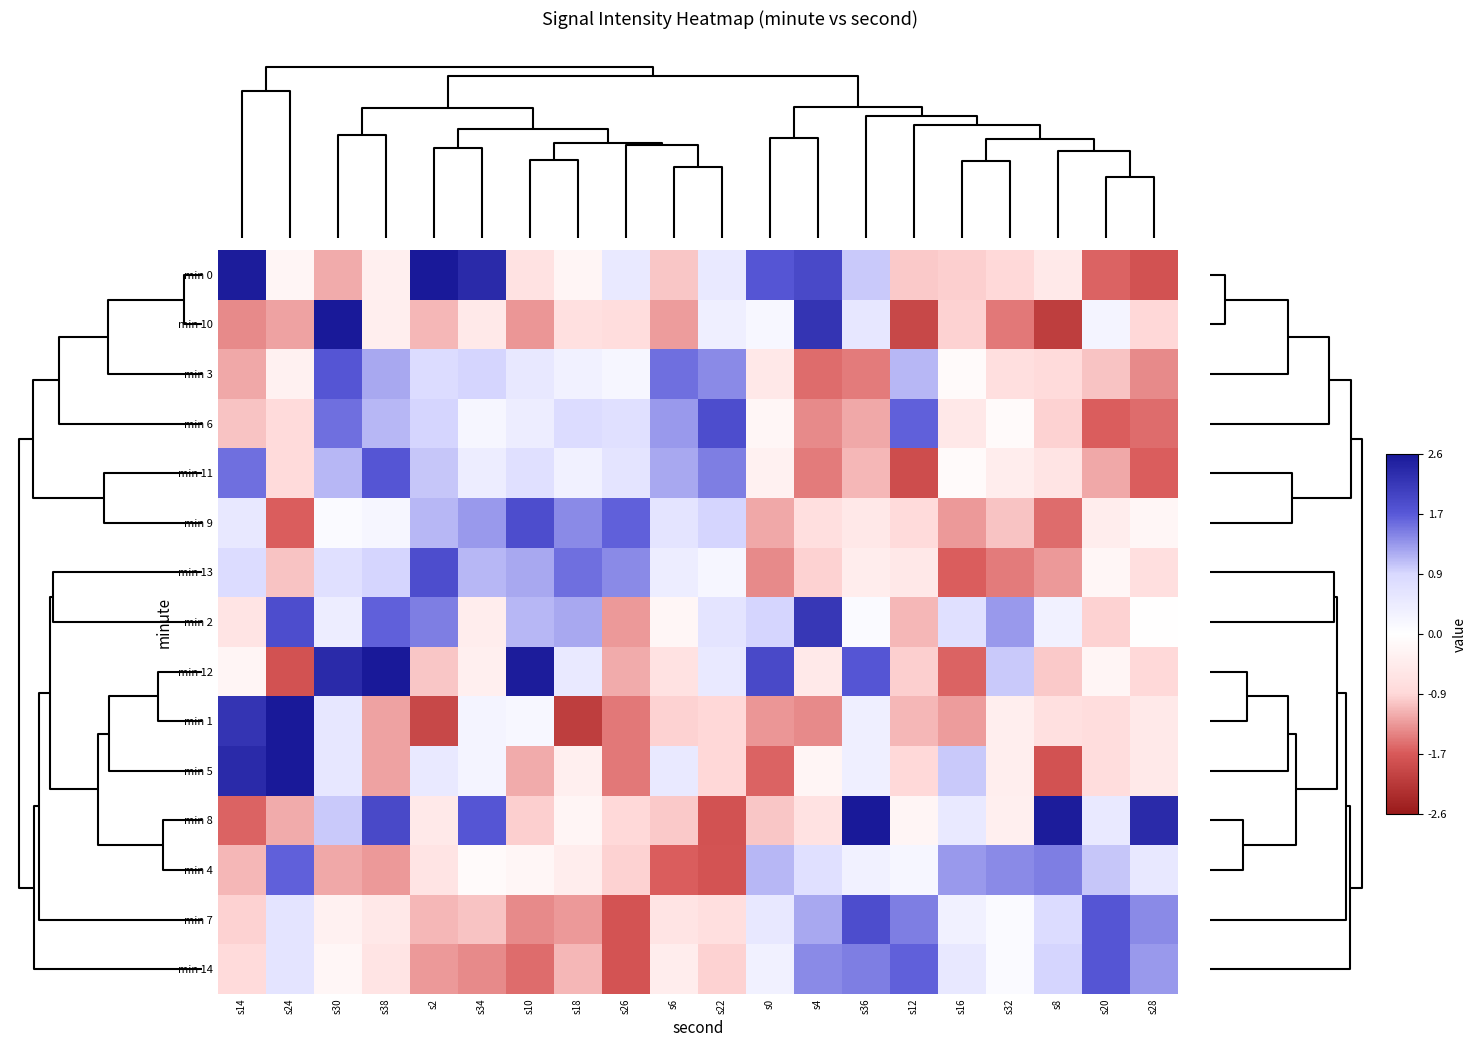

Reading left to right, transcribe all the data shown in this chart.

min 0: s14=2.6	s24=-0.2	s30=-1.2	s38=-0.4	s2=2.9	s34=2.4	s10=-0.7	s18=-0.2	s26=0.5	s6=-1.0	s22=0.5	s0=1.8	s4=2.0	s36=1.0	s12=-1.0	s16=-0.9	s32=-0.9	s8=-0.5	s20=-1.7	s28=-1.8
min 10: s14=-1.4	s24=-1.2	s30=2.9	s38=-0.4	s2=-1.1	s34=-0.5	s10=-1.3	s18=-0.7	s26=-0.8	s6=-1.3	s22=0.4	s0=0.2	s4=2.2	s36=0.5	s12=-2.0	s16=-0.9	s32=-1.5	s8=-2.1	s20=0.2	s28=-0.9
min 3: s14=-1.2	s24=-0.3	s30=1.8	s38=1.2	s2=0.8	s34=0.9	s10=0.5	s18=0.3	s26=0.2	s6=1.6	s22=1.4	s0=-0.5	s4=-1.6	s36=-1.5	s12=1.1	s16=-0.1	s32=-0.7	s8=-0.8	s20=-1.0	s28=-1.4
min 6: s14=-1.0	s24=-0.8	s30=1.6	s38=1.1	s2=0.9	s34=0.2	s10=0.4	s18=0.8	s26=0.7	s6=1.3	s22=1.9	s0=-0.2	s4=-1.4	s36=-1.2	s12=1.7	s16=-0.5	s32=-0.1	s8=-0.9	s20=-1.7	s28=-1.6
min 11: s14=1.6	s24=-0.8	s30=1.1	s38=1.8	s2=1.0	s34=0.4	s10=0.7	s18=0.3	s26=0.6	s6=1.2	s22=1.5	s0=-0.3	s4=-1.5	s36=-1.1	s12=-1.9	s16=-0.1	s32=-0.4	s8=-0.6	s20=-1.2	s28=-1.7
min 9: s14=0.5	s24=-1.7	s30=0.1	s38=0.2	s2=1.1	s34=1.3	s10=1.9	s18=1.4	s26=1.7	s6=0.6	s22=0.9	s0=-1.2	s4=-0.7	s36=-0.5	s12=-0.8	s16=-1.3	s32=-1.0	s8=-1.6	s20=-0.4	s28=-0.2
min 13: s14=0.8	s24=-1.0	s30=0.7	s38=0.9	s2=1.9	s34=1.1	s10=1.2	s18=1.6	s26=1.4	s6=0.4	s22=0.2	s0=-1.4	s4=-0.9	s36=-0.4	s12=-0.5	s16=-1.7	s32=-1.5	s8=-1.3	s20=-0.2	s28=-0.7
min 2: s14=-0.6	s24=1.9	s30=0.4	s38=1.7	s2=1.5	s34=-0.4	s10=1.1	s18=1.2	s26=-1.3	s6=-0.2	s22=0.6	s0=0.9	s4=2.2	s36=0.1	s12=-1.1	s16=0.7	s32=1.3	s8=0.3	s20=-0.9	s28=-0.0
min 12: s14=-0.2	s24=-1.8	s30=2.4	s38=2.9	s2=-1.0	s34=-0.4	s10=2.6	s18=0.5	s26=-1.2	s6=-0.7	s22=0.5	s0=2.0	s4=-0.5	s36=1.8	s12=-0.9	s16=-1.7	s32=1.0	s8=-1.0	s20=-0.2	s28=-0.9
min 1: s14=2.2	s24=2.9	s30=0.5	s38=-1.2	s2=-2.0	s34=0.2	s10=0.2	s18=-2.1	s26=-1.5	s6=-0.9	s22=-0.9	s0=-1.3	s4=-1.4	s36=0.4	s12=-1.1	s16=-1.3	s32=-0.4	s8=-0.7	s20=-0.8	s28=-0.5
min 5: s14=2.4	s24=2.9	s30=0.5	s38=-1.2	s2=0.5	s34=0.2	s10=-1.2	s18=-0.4	s26=-1.5	s6=0.5	s22=-0.9	s0=-1.7	s4=-0.2	s36=0.4	s12=-0.9	s16=1.0	s32=-0.4	s8=-1.8	s20=-0.8	s28=-0.5
min 8: s14=-1.7	s24=-1.2	s30=1.0	s38=2.0	s2=-0.5	s34=1.8	s10=-0.9	s18=-0.2	s26=-0.9	s6=-1.0	s22=-1.8	s0=-1.0	s4=-0.7	s36=2.9	s12=-0.2	s16=0.5	s32=-0.4	s8=2.6	s20=0.5	s28=2.4
min 4: s14=-1.1	s24=1.7	s30=-1.2	s38=-1.3	s2=-0.6	s34=-0.1	s10=-0.2	s18=-0.4	s26=-0.9	s6=-1.7	s22=-1.8	s0=1.1	s4=0.7	s36=0.3	s12=0.2	s16=1.3	s32=1.4	s8=1.5	s20=1.0	s28=0.5
min 7: s14=-0.9	s24=0.6	s30=-0.3	s38=-0.5	s2=-1.1	s34=-1.0	s10=-1.4	s18=-1.3	s26=-1.8	s6=-0.6	s22=-0.7	s0=0.5	s4=1.2	s36=1.9	s12=1.5	s16=0.3	s32=0.1	s8=0.8	s20=1.8	s28=1.4
min 14: s14=-0.8	s24=0.6	s30=-0.2	s38=-0.6	s2=-1.3	s34=-1.4	s10=-1.6	s18=-1.1	s26=-1.8	s6=-0.4	s22=-0.9	s0=0.3	s4=1.4	s36=1.5	s12=1.7	s16=0.5	s32=0.1	s8=0.9	s20=1.8	s28=1.3